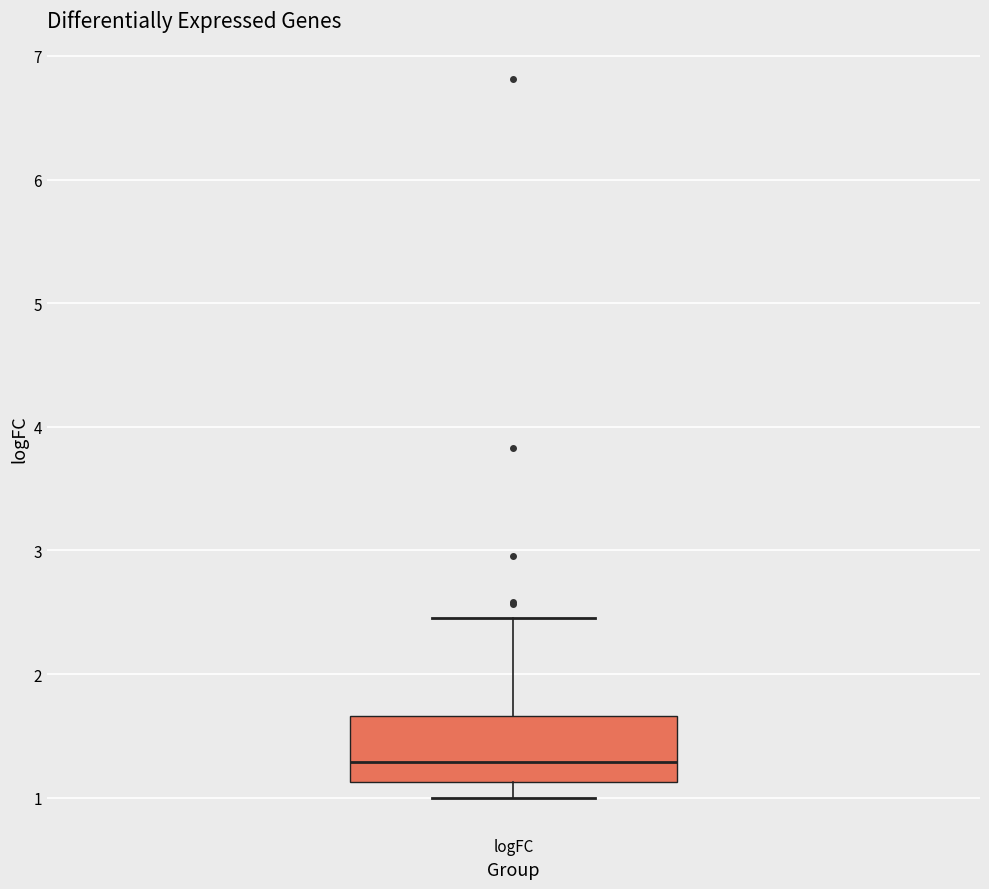

Transcribe this box plot: give where the median line is, the range the box spans, and where the two whiskers end, as read against the y-axis. The values are not printed on the chart, so give them approximately, as read against the axis.

median 1.3, box 1.1 to 1.7, whiskers 1.0 to 2.5